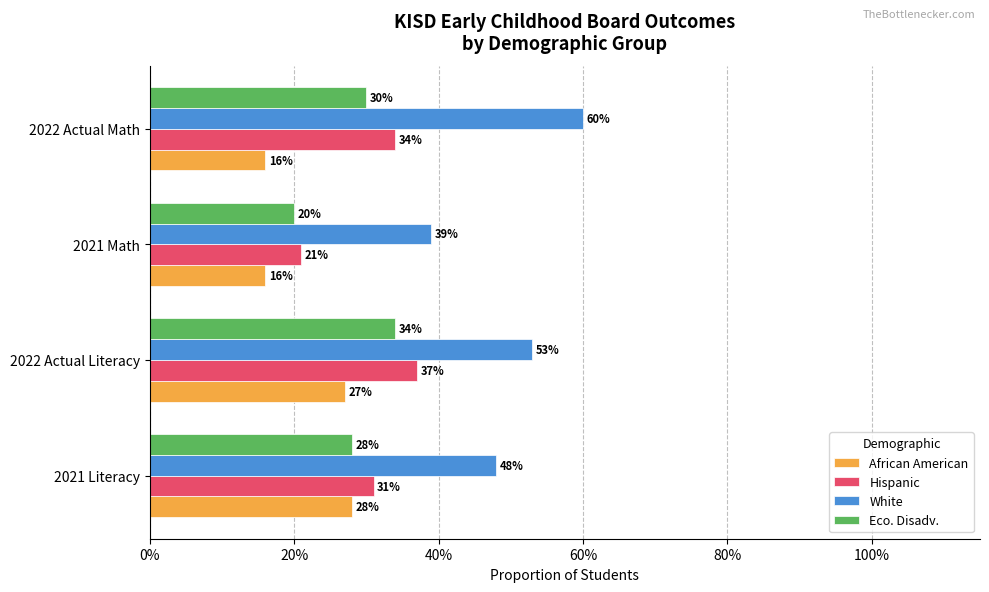

What are all the series names shown in the legend?

African American, Hispanic, White, Eco. Disadv.